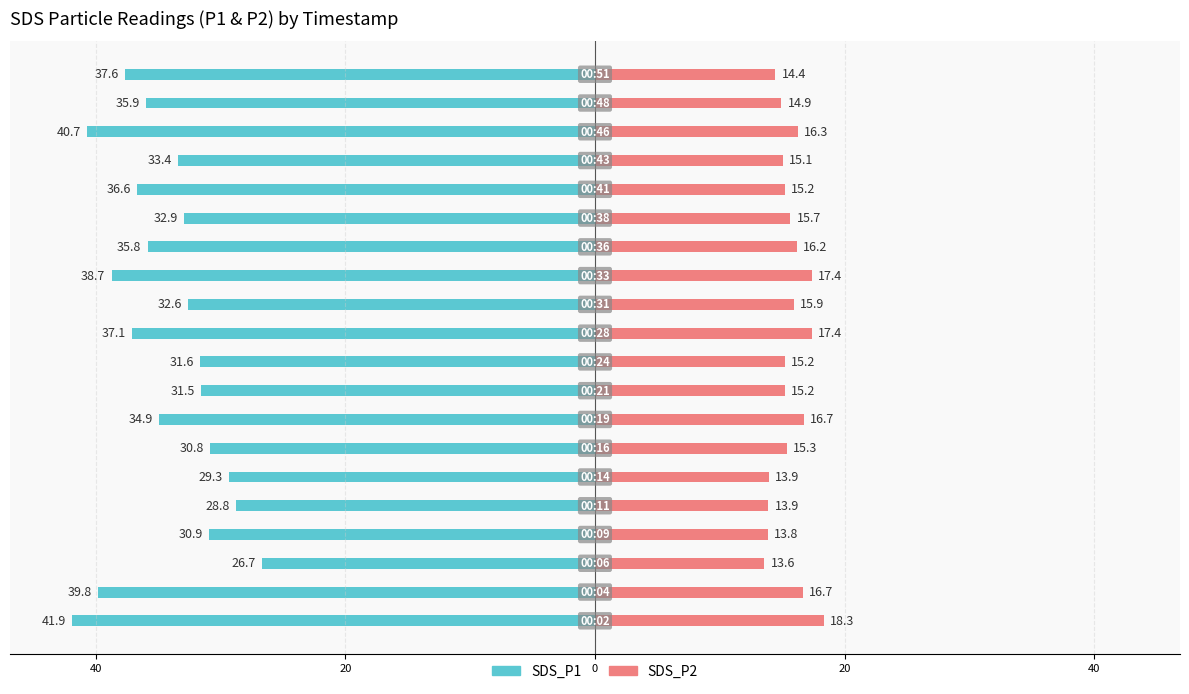

What is the difference between the highest and lowest values at 7?

51.6